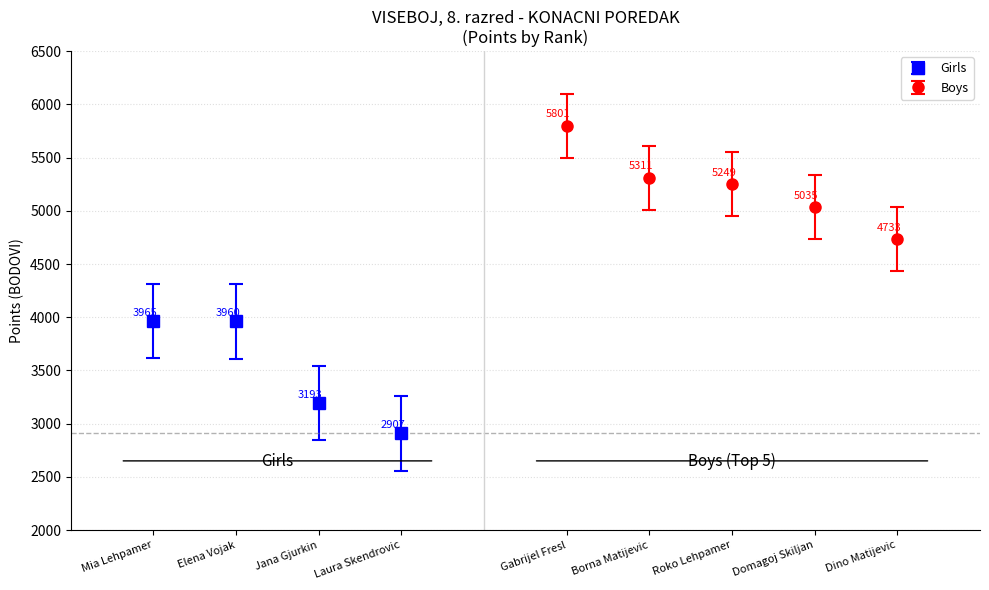

What is the label of the 2nd bar from the left?

Elena Vojak